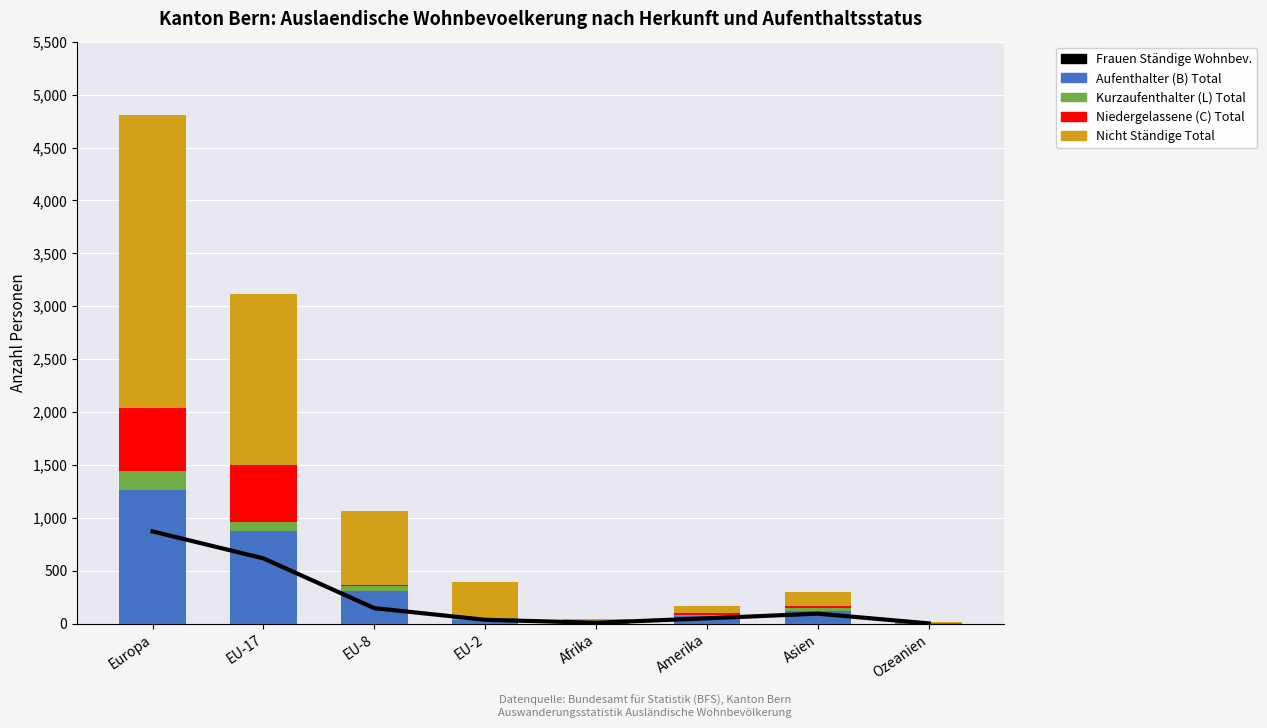

What is the difference between the highest and lowest values at Amerika?

59